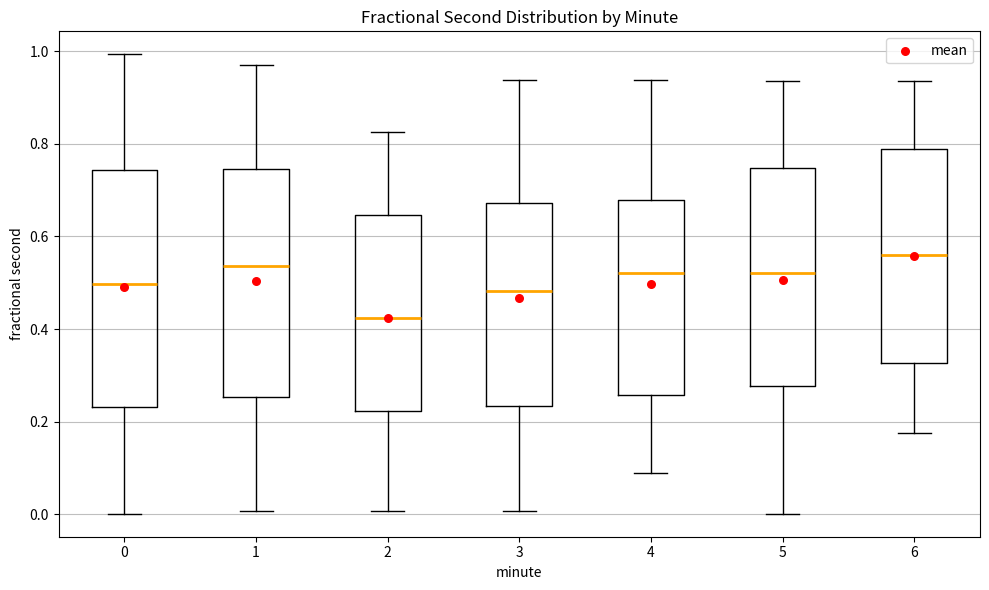

Reading left to right, read every box against the y-axis: the position of its median line, the range the box covers, and the ends of its whiskers. The values are not printed on the chart, so give them approximately, as read against the axis.

0: median 0.50, box 0.24 to 0.74, whiskers 0.00 to 1.00
1: median 0.54, box 0.26 to 0.74, whiskers 0.00 to 0.98
2: median 0.42, box 0.22 to 0.64, whiskers 0.00 to 0.82
3: median 0.48, box 0.24 to 0.68, whiskers 0.00 to 0.94
4: median 0.52, box 0.26 to 0.68, whiskers 0.08 to 0.94
5: median 0.52, box 0.28 to 0.74, whiskers 0.00 to 0.94
6: median 0.56, box 0.32 to 0.78, whiskers 0.18 to 0.94